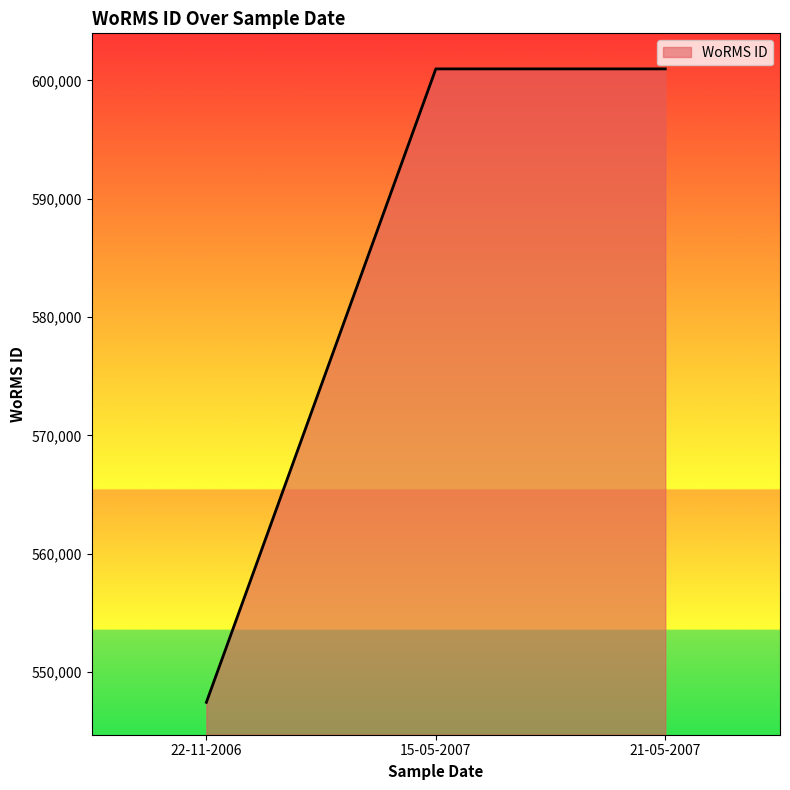

What is the ratio of the value at 21-05-2007 to the value at 15-05-2007?

1.0